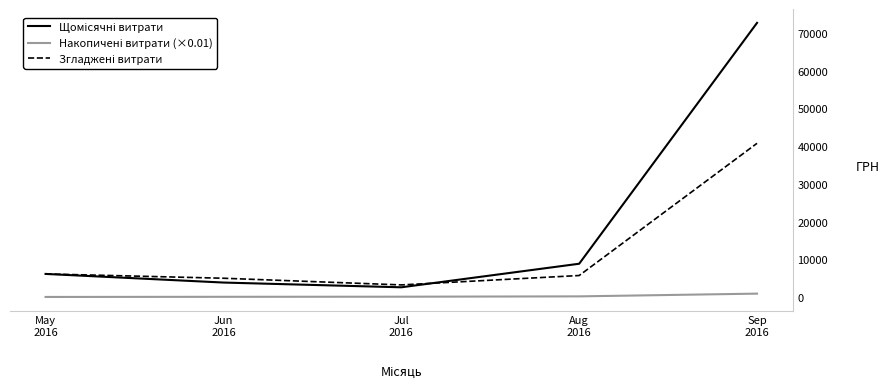

Does the chart display data point markers on the line(s)?

No